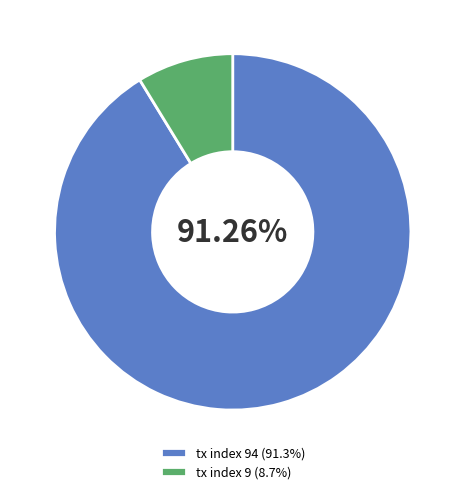

Does tx index 94 (91.3%) account for over 50% of the chart?

Yes